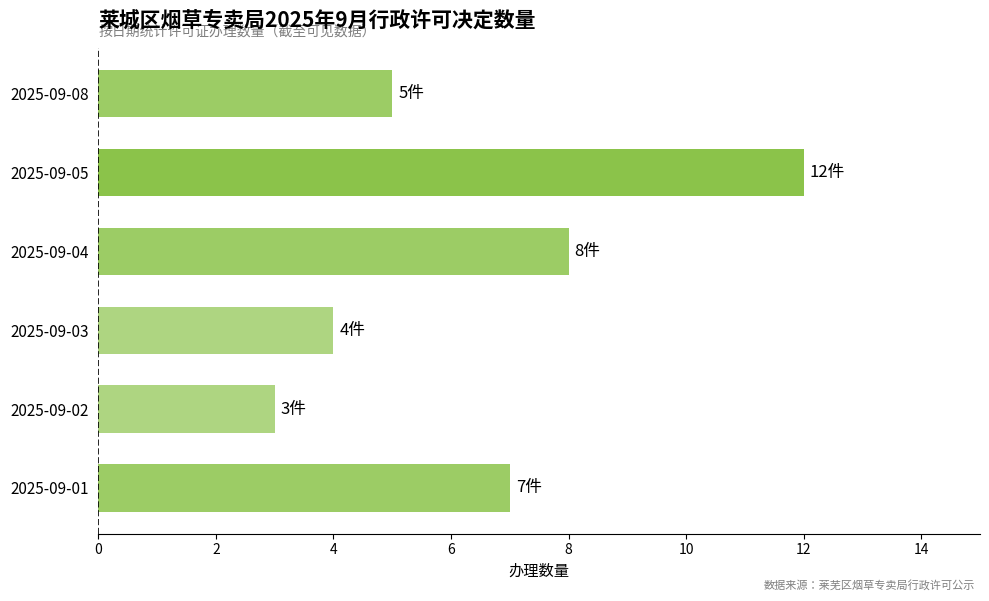

List the labels in order of value, smallest first.

2025-09-02, 2025-09-03, 2025-09-08, 2025-09-01, 2025-09-04, 2025-09-05